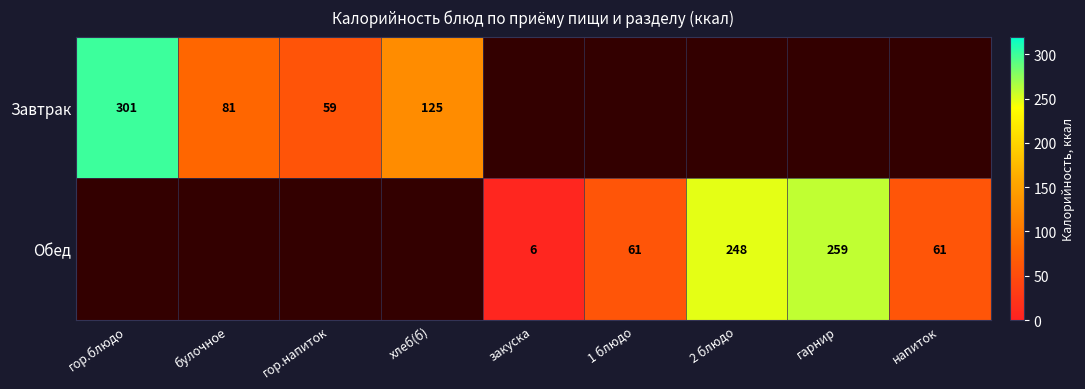

The Завтрак series shows 519 at гор.блюдо. True or false?

False